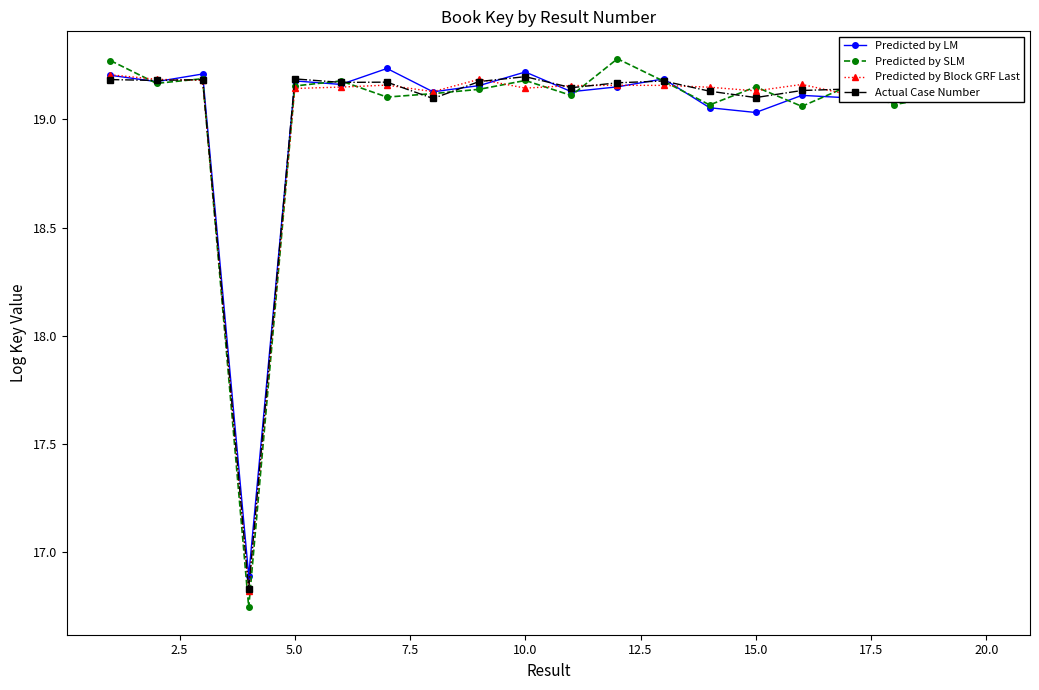

True or false: Predicted by LM has more than 2 points higher than both neighbors.

True